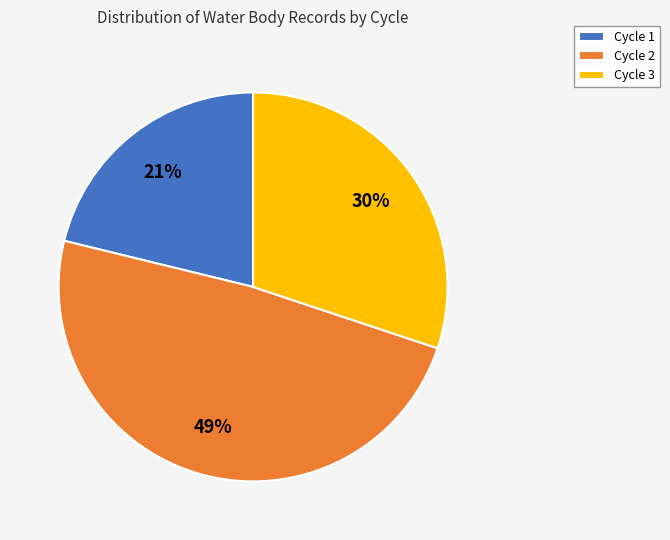

To the nearest percent, what percentage of the pie is Cycle 3?

30%